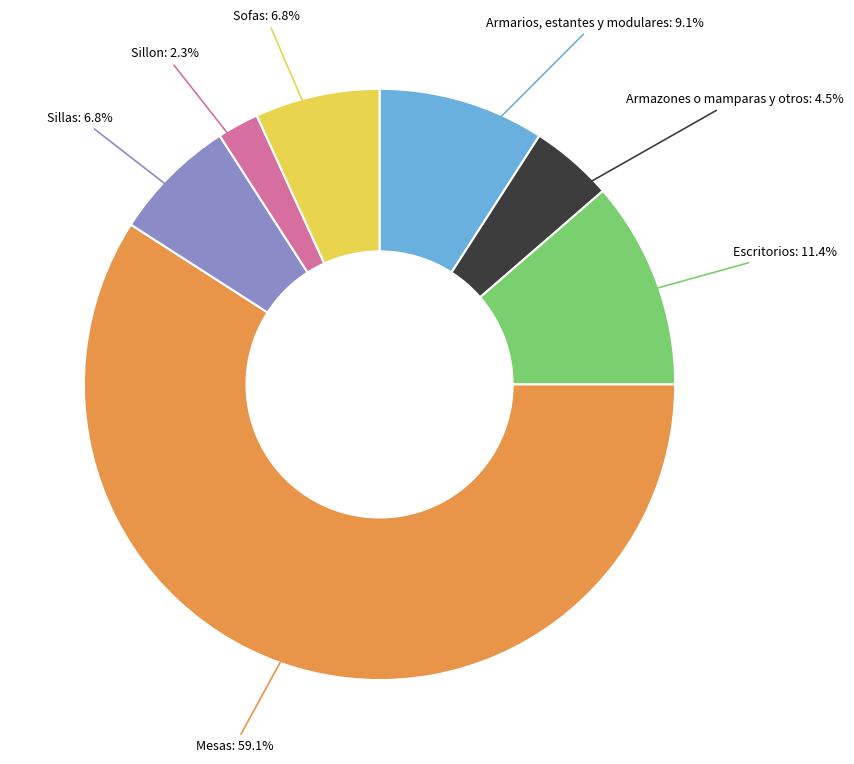

Is there any slice that represents more than half of the pie?

Yes